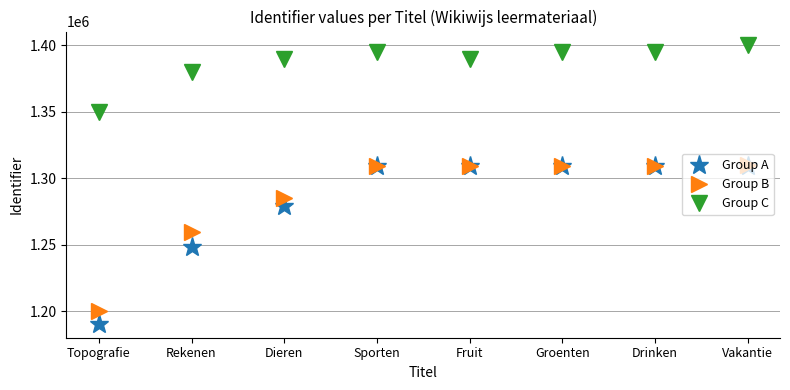

True or false: Group A has more than 2 interior local peaks.

False